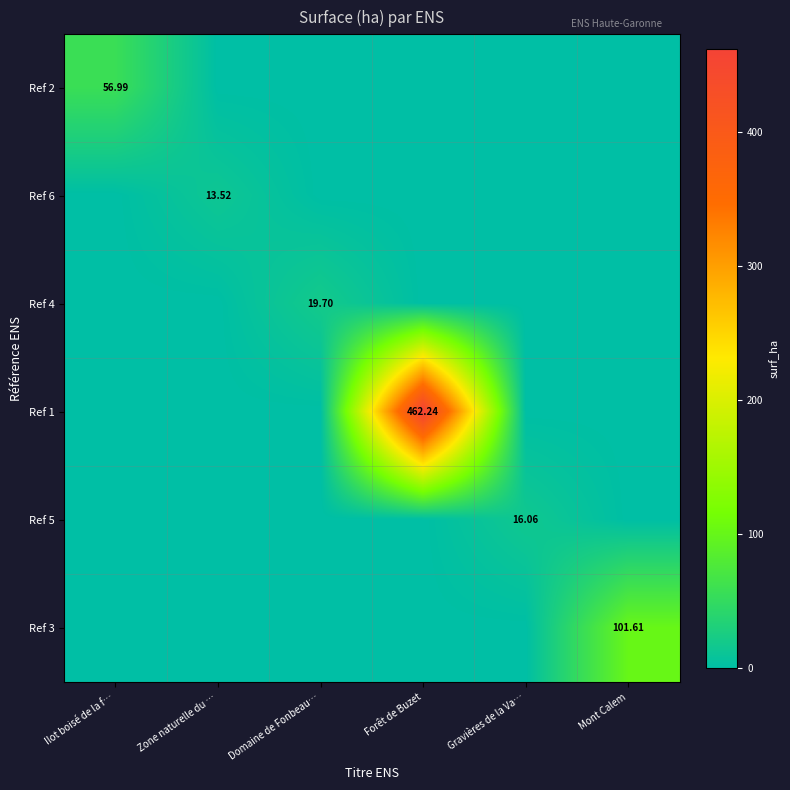

How many positive values does the Ref 4 series have?

1